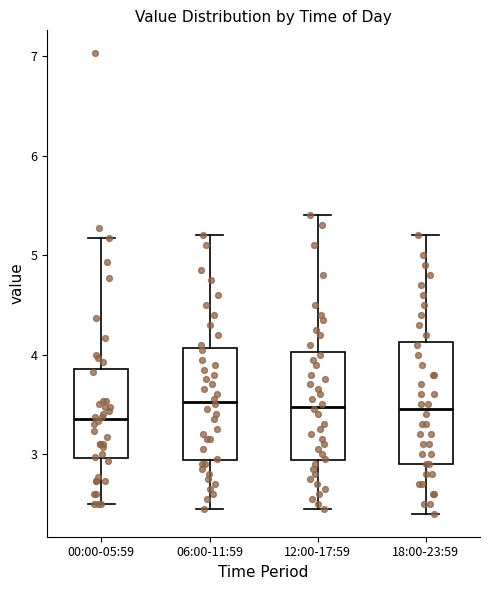

Reading left to right, read every box against the y-axis: the position of its median line, the range the box covers, and the ends of its whiskers. The values are not printed on the chart, so give them approximately, as read against the axis.

00:00-05:59: median 3.4, box 3.0 to 3.9, whiskers 2.5 to 5.2
06:00-11:59: median 3.5, box 2.9 to 4.1, whiskers 2.5 to 5.2
12:00-17:59: median 3.5, box 2.9 to 4.0, whiskers 2.5 to 5.4
18:00-23:59: median 3.5, box 2.9 to 4.1, whiskers 2.4 to 5.2